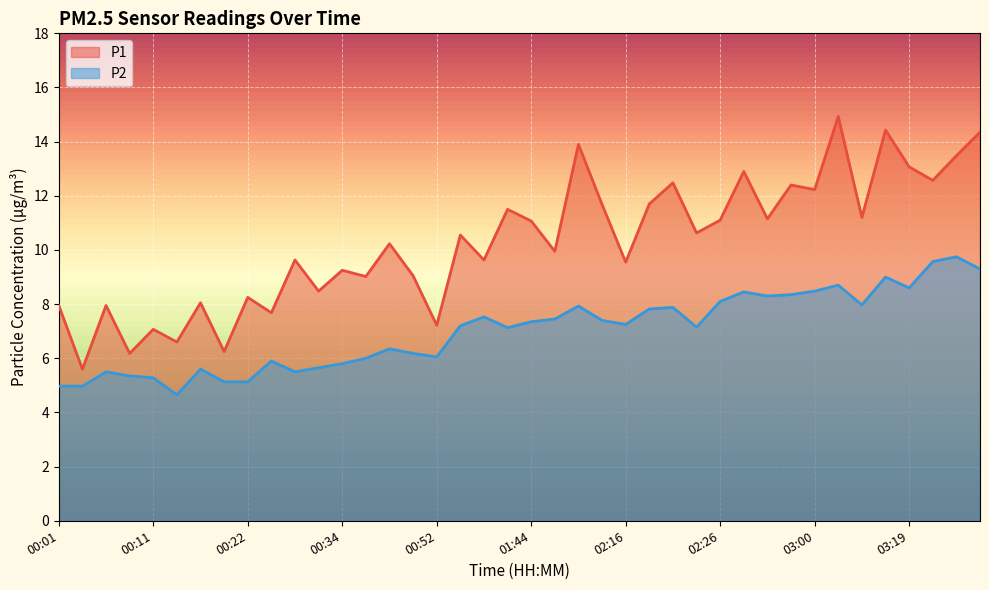

Which has a higher value, 00:11 or 03:10?

03:10